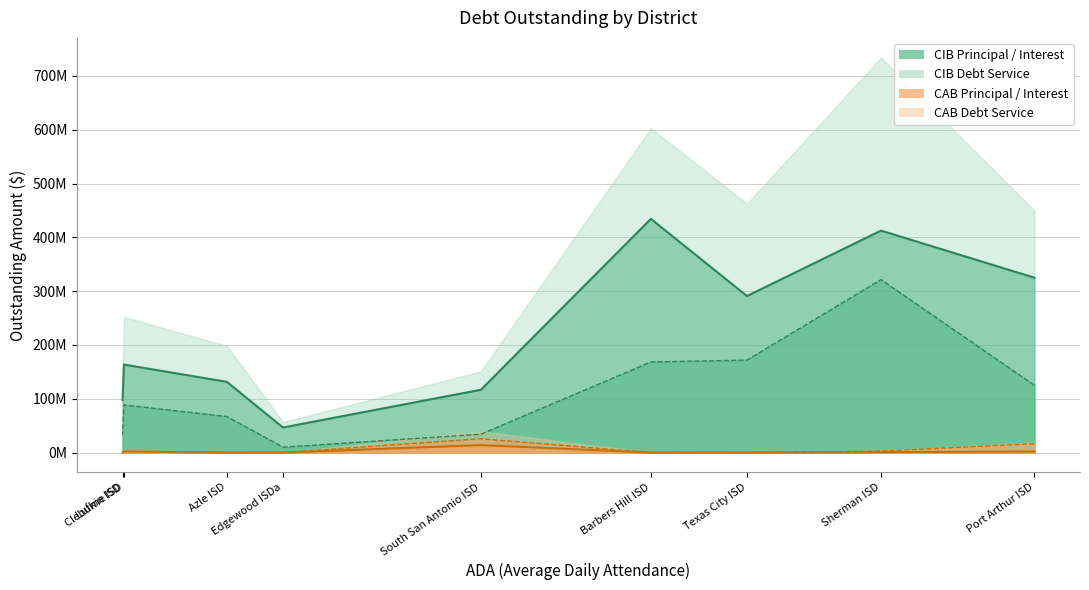

What is the difference between the second highest and second lowest values in the CIBInterestOutstanding series?

138761375.3